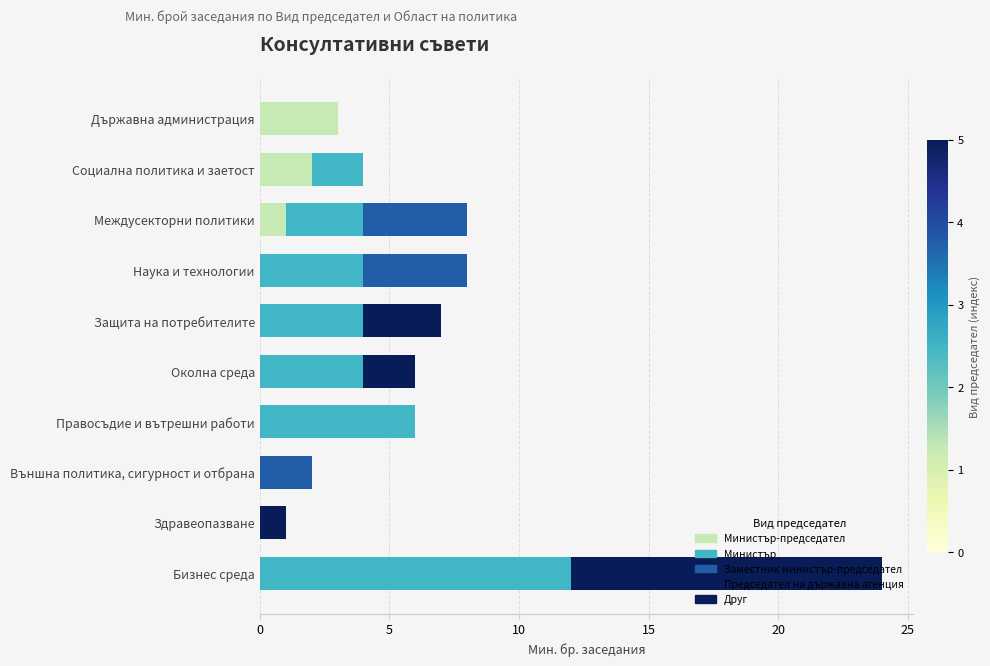

Count the number of data series in this chart.

5